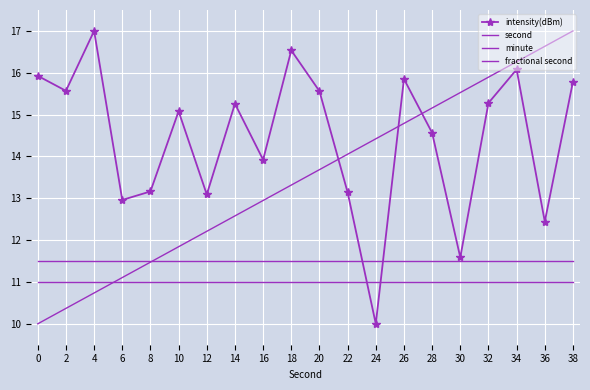

At 28, list the series in order from largest to smallest.

second, intensity(dBm), minute, fractional second